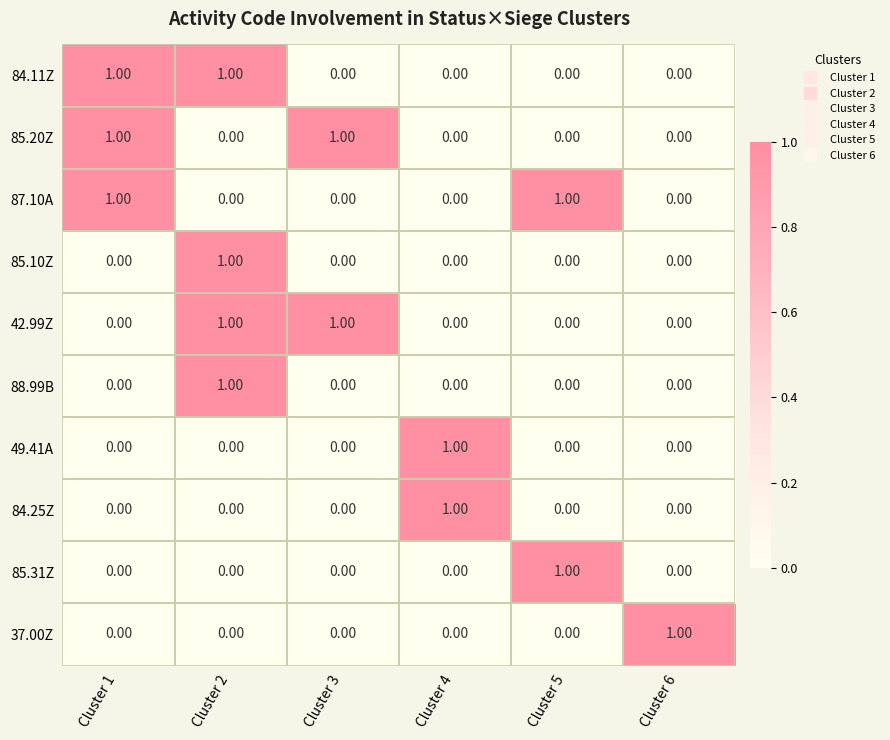

At how many categories does at least one series exceed 0?

6